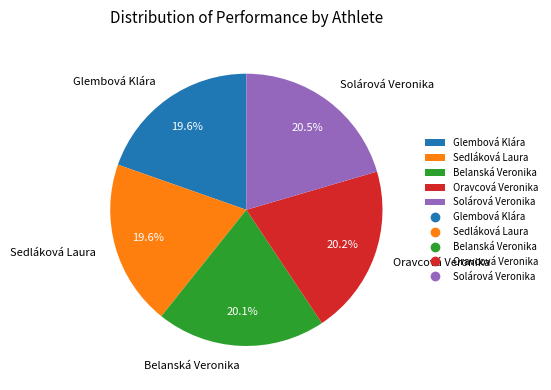

Approximately how many times larger is the value at Oravcová Veronika compared to Glembová Klára?

1.0